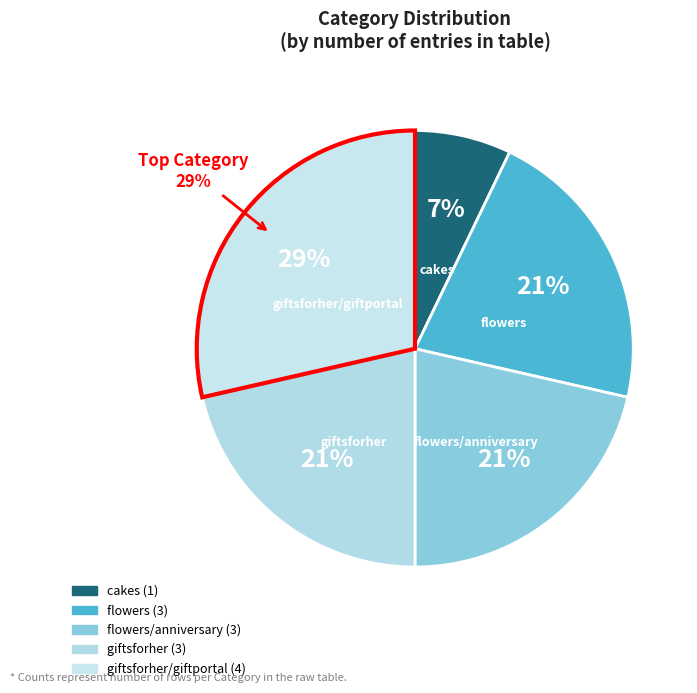

Is there a majority slice in this chart?

No